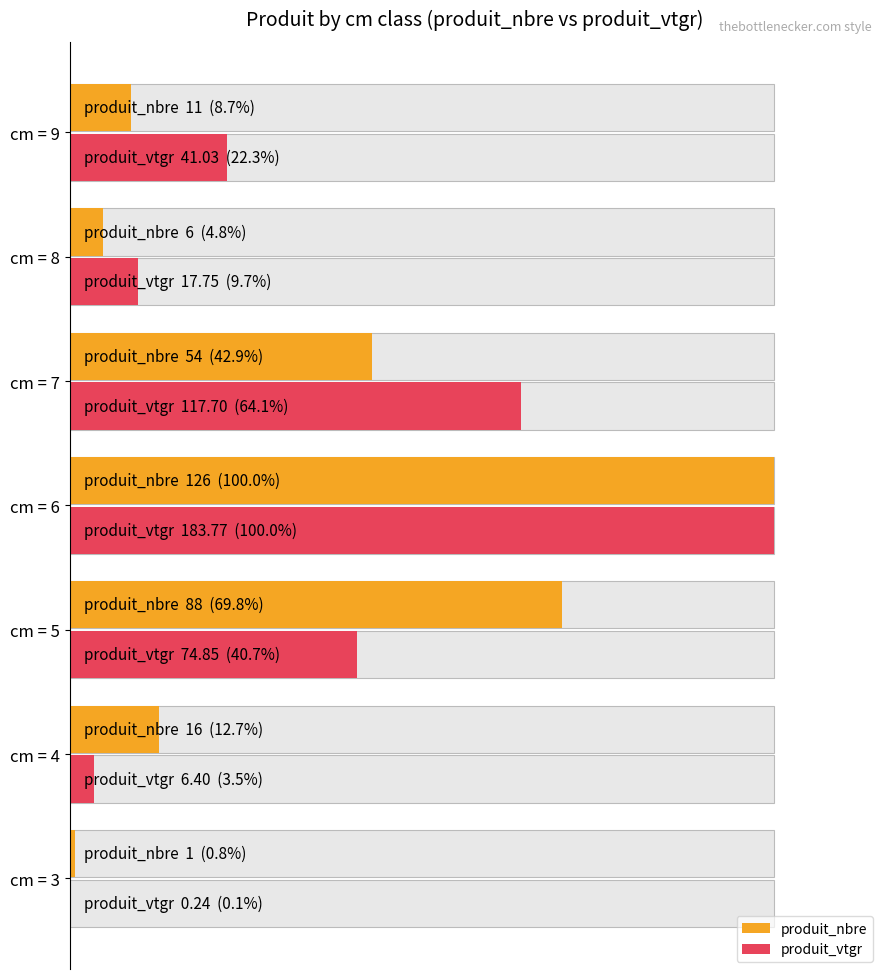

What are all the series names shown in the legend?

produit_nbre, produit_vtgr